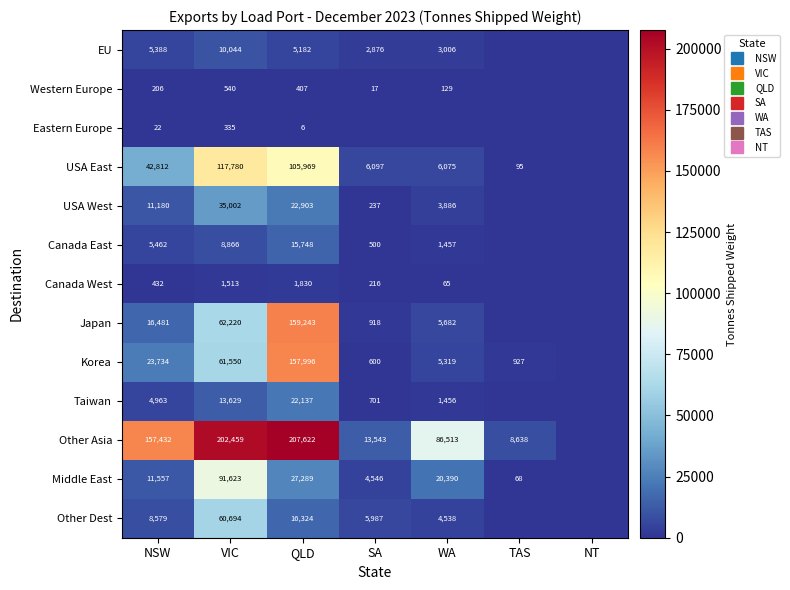

What is the difference between the highest and lowest values at SA?

13543